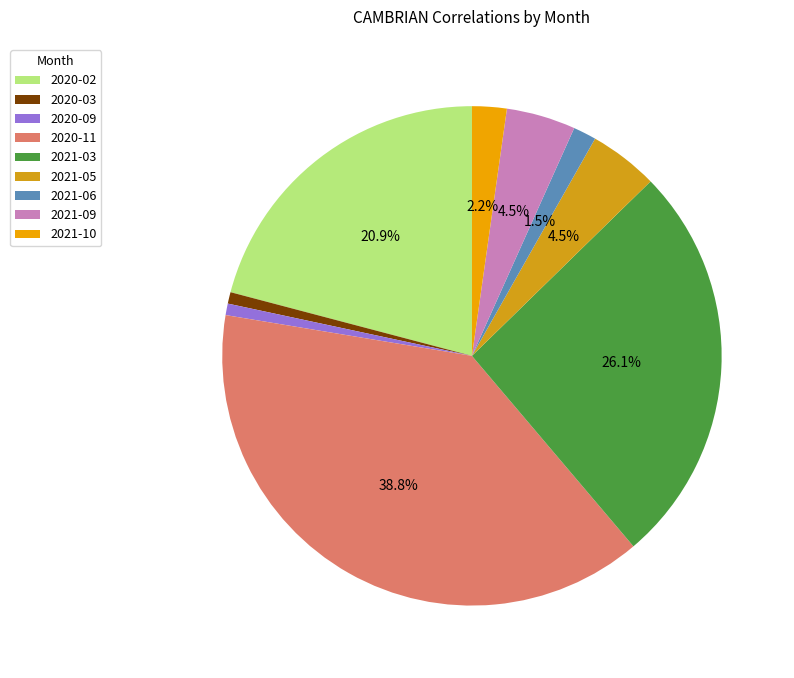

To the nearest percent, what is the average slice percentage?

11%